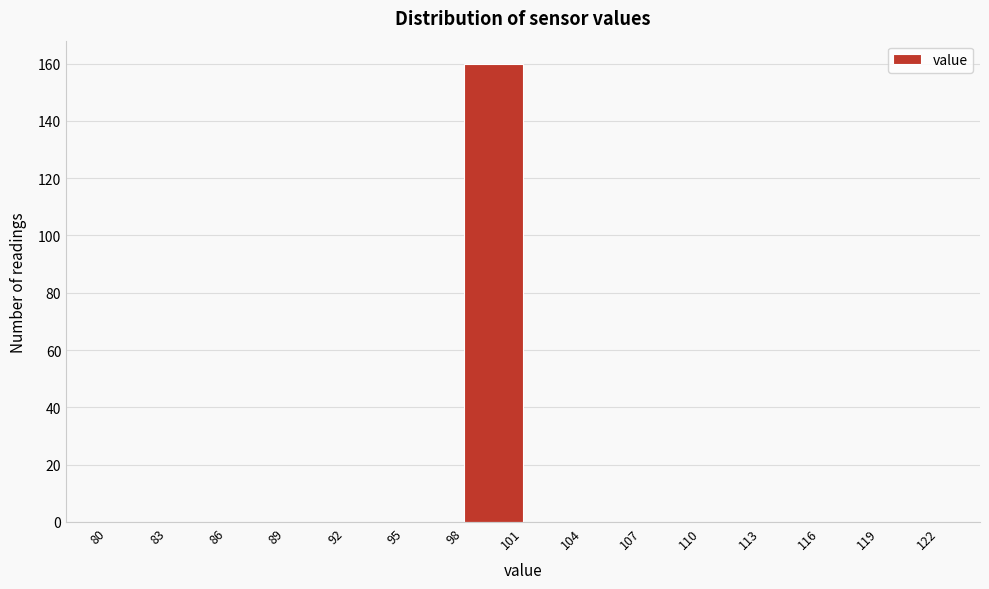

What is the height of the bar covering 98 to 101 on the x-axis? The values are not printed on the chart, so give them approximately, as read against the axis.

160